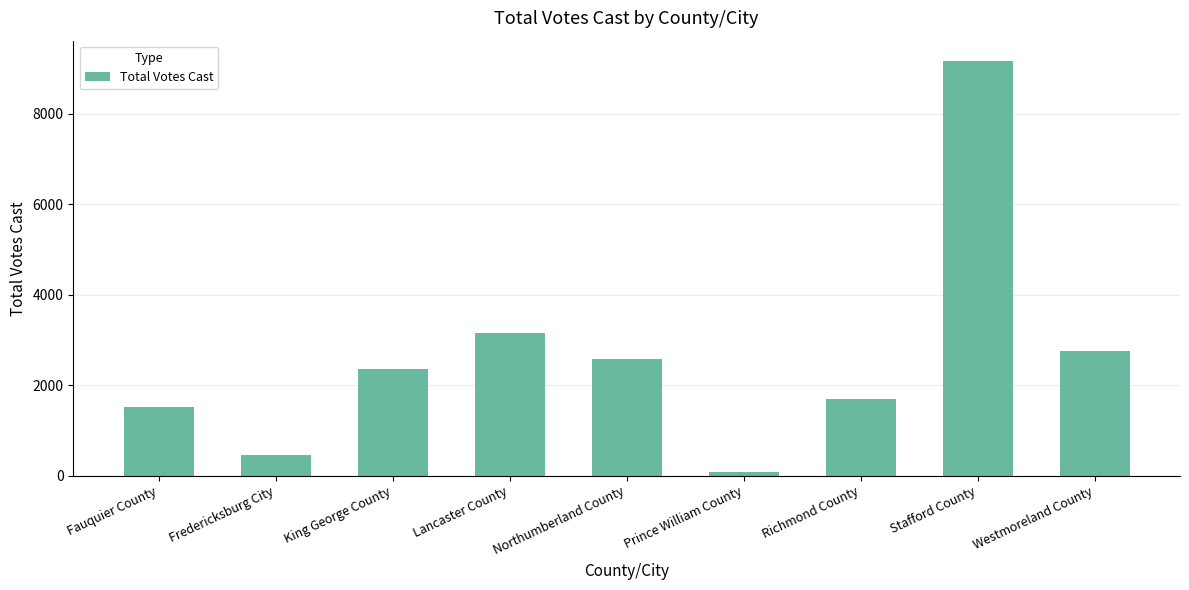

Read the value at Northumberland County, to the nearest 100.

2600